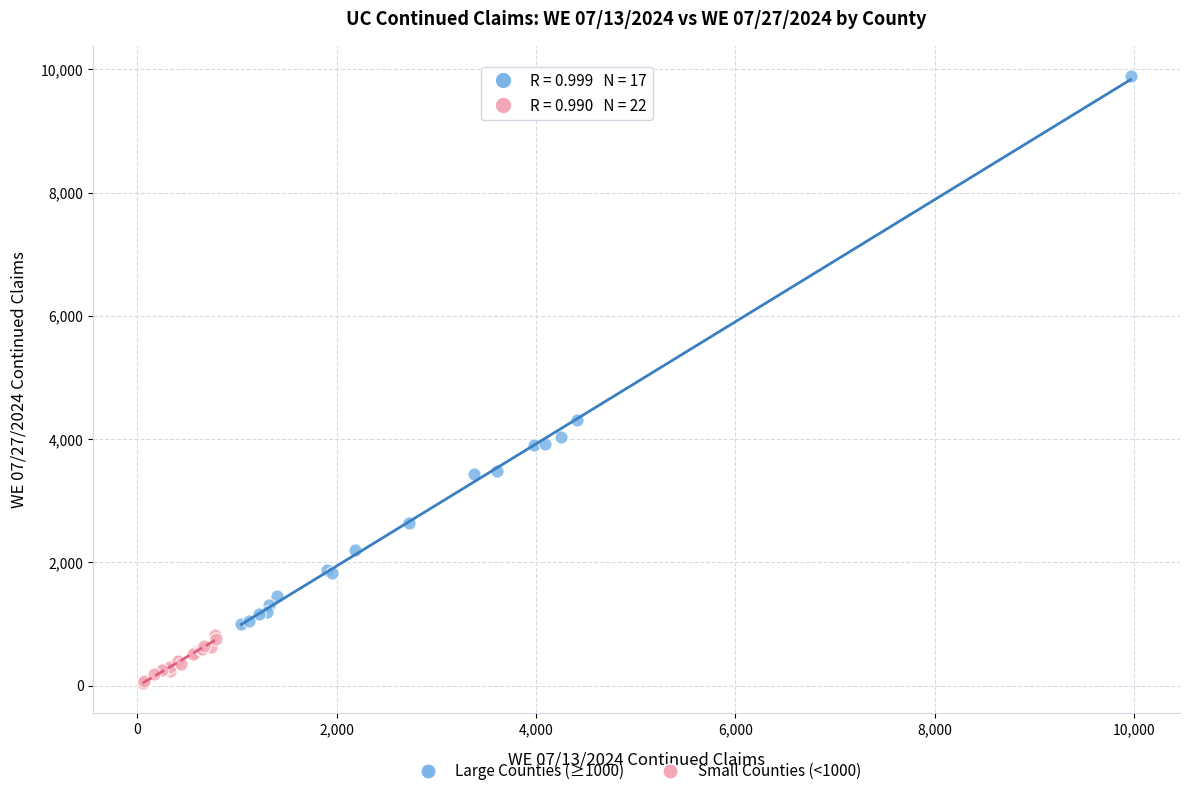

Which series reaches the maximum Y coordinate?

Large Counties (≥1000)